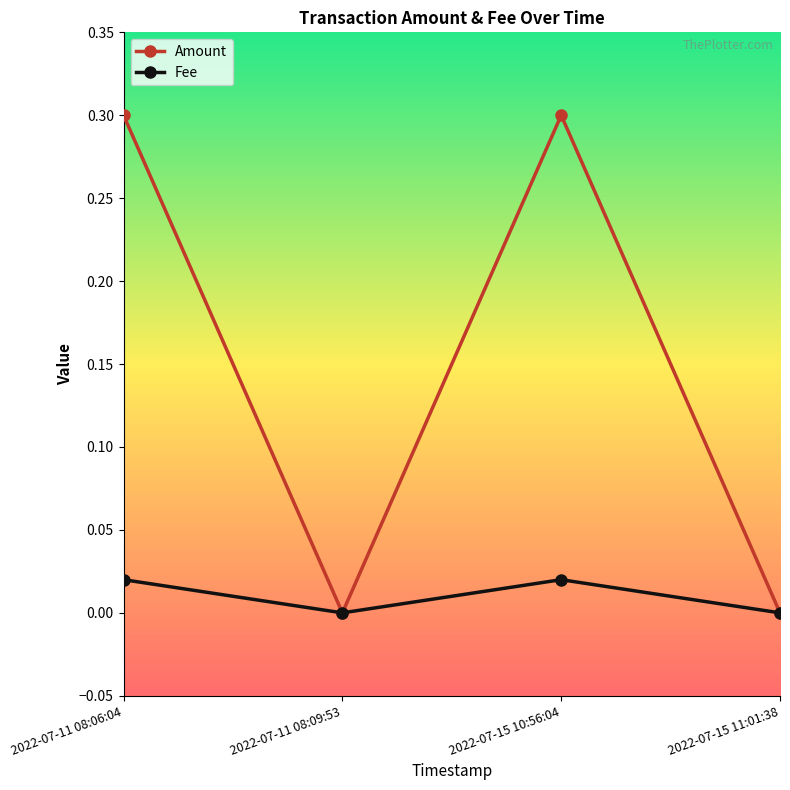

What is the total value across all series at 2022-07-15 10:56:04?

0.3